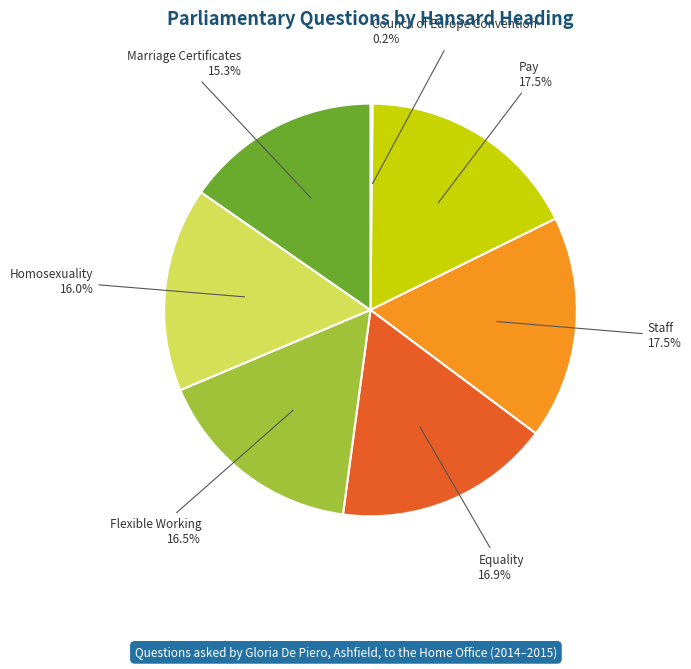

What is the ratio of the value at Marriage Certificates to the value at Pay?

0.9